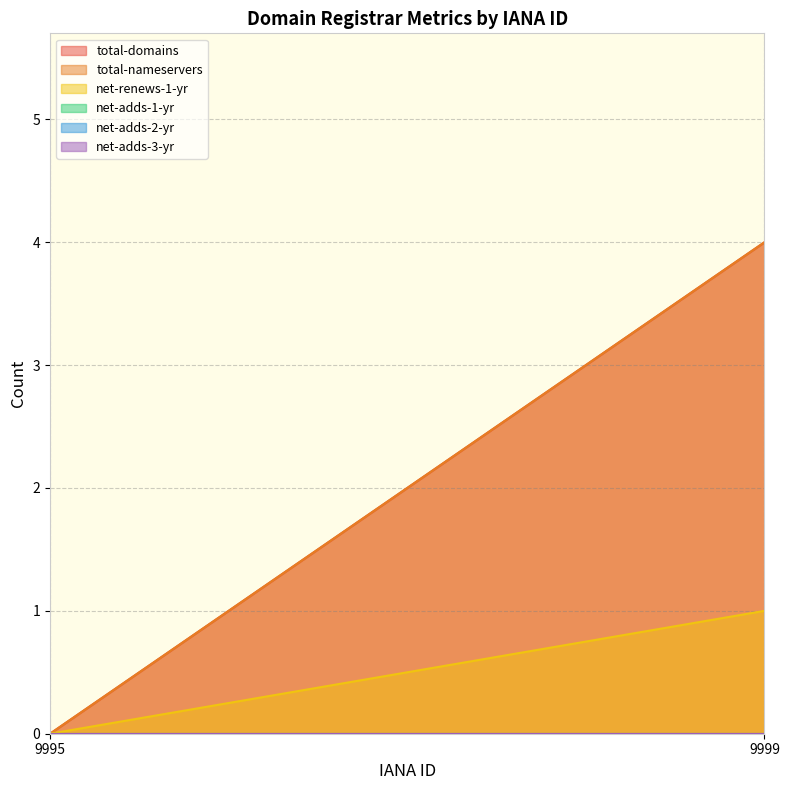

Which series has the largest total across all categories?

total-domains